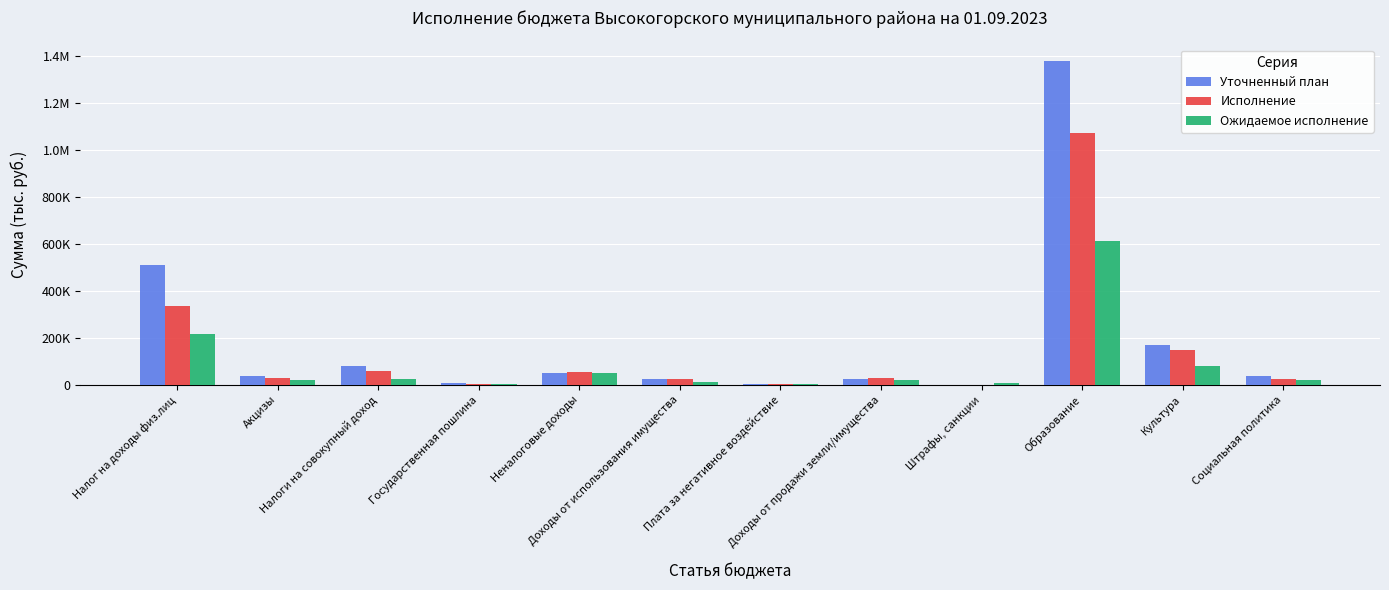

Are the bars horizontal?

No